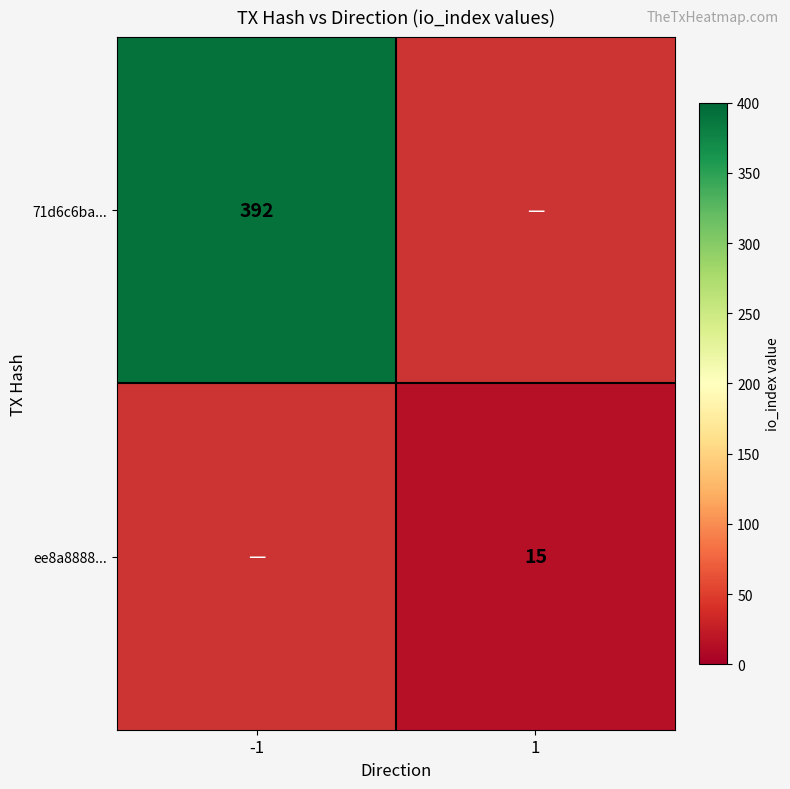

Count the number of categories in the chart.

2